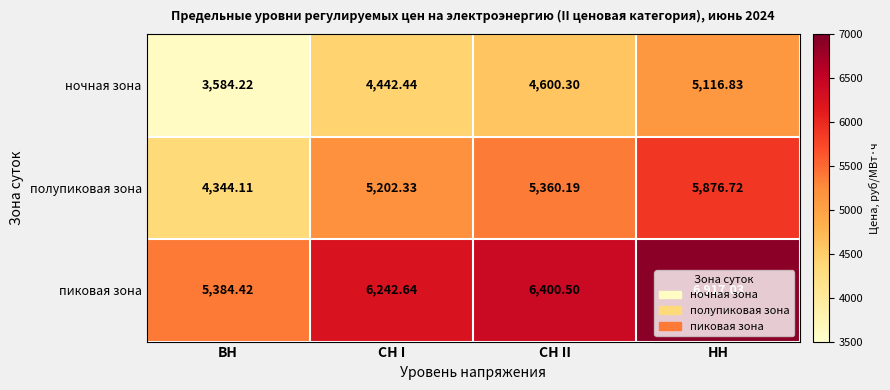

At which label is пиковая зона closest to 6150?

СН I